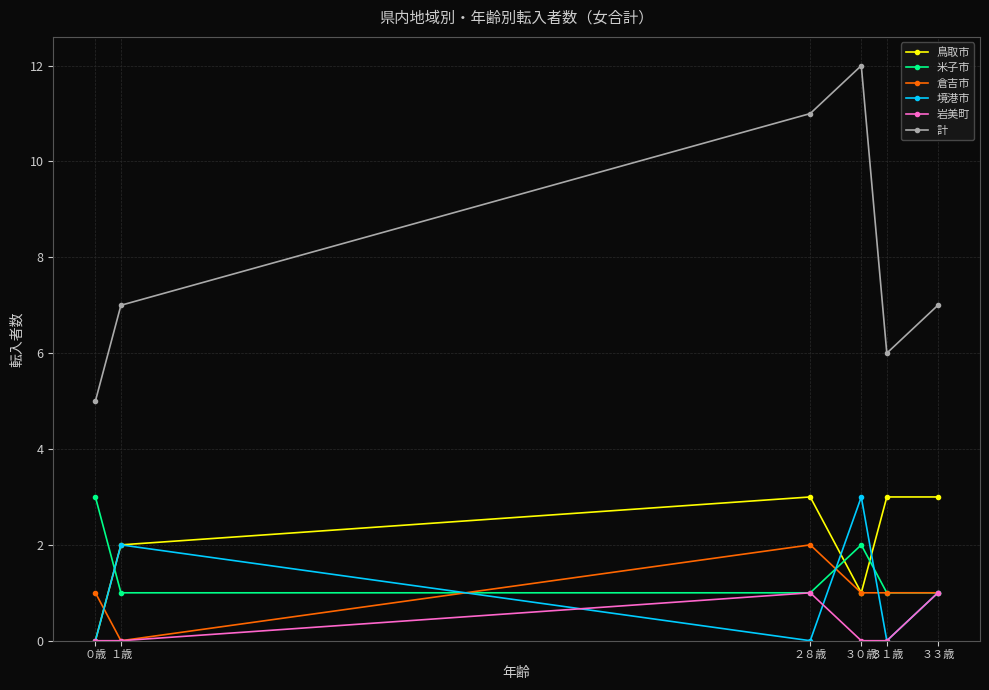

True or false: 計 and 倉吉市 intersect in this chart.

False